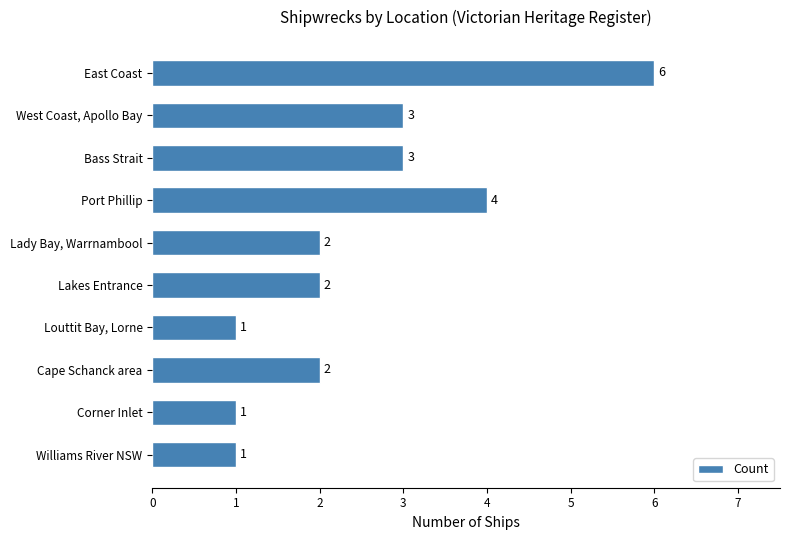

How many series are shown in this chart?

1